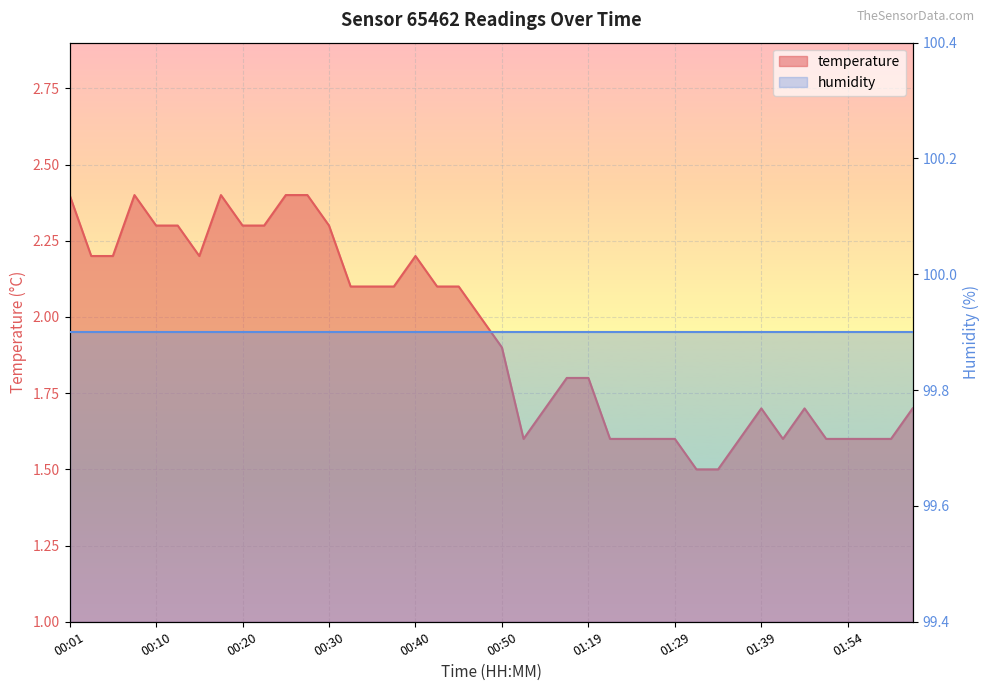

How many data points does each series have?

40